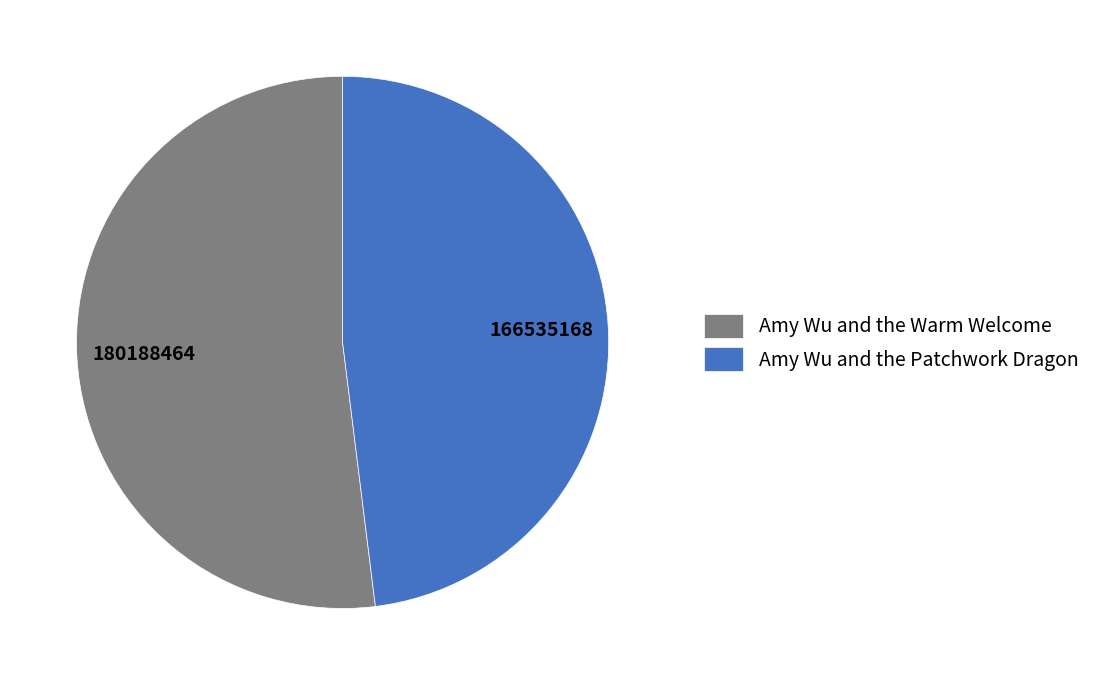

What is the majority slice?

Amy Wu and the Warm Welcome